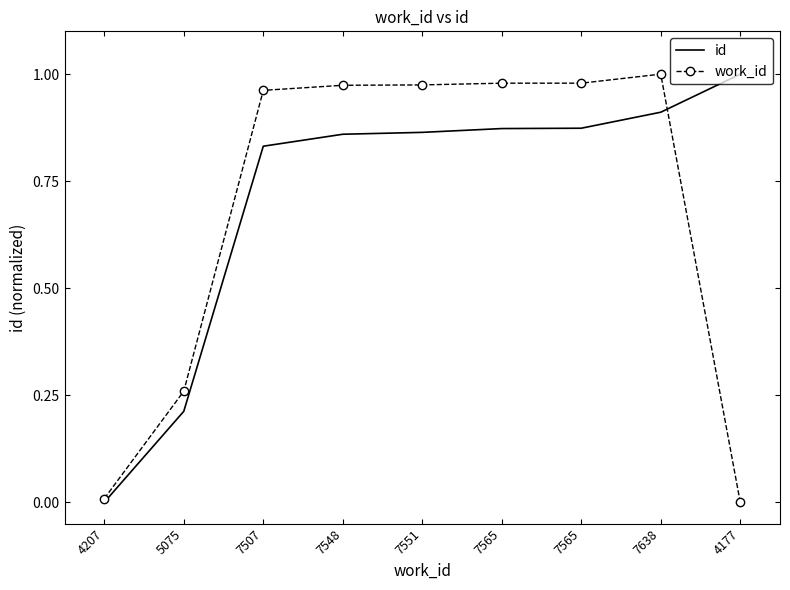

What are all the series names shown in the legend?

id, work_id